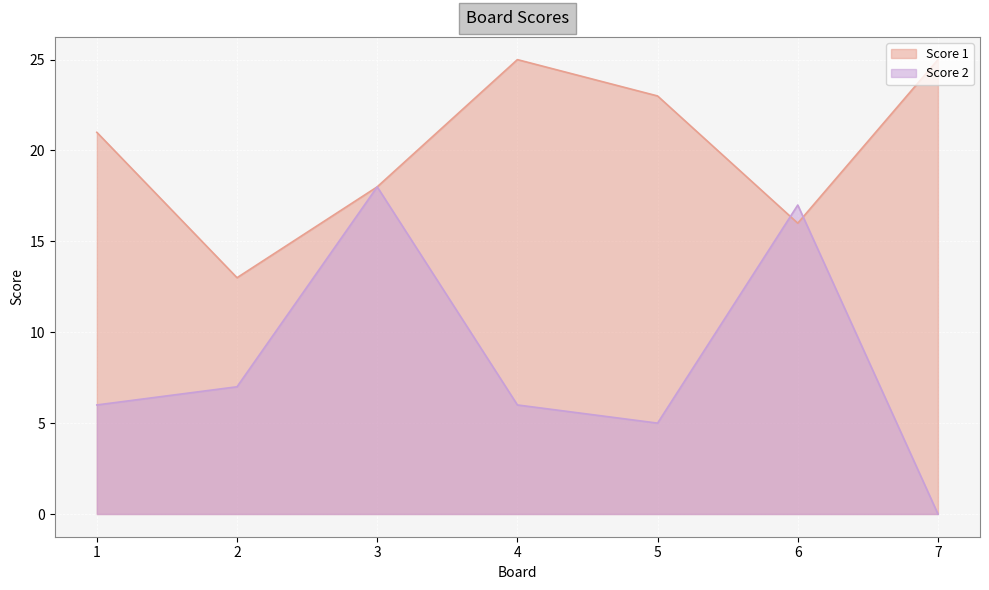

Where do Score 1 and Score 2 first cross each other?

5 and 6